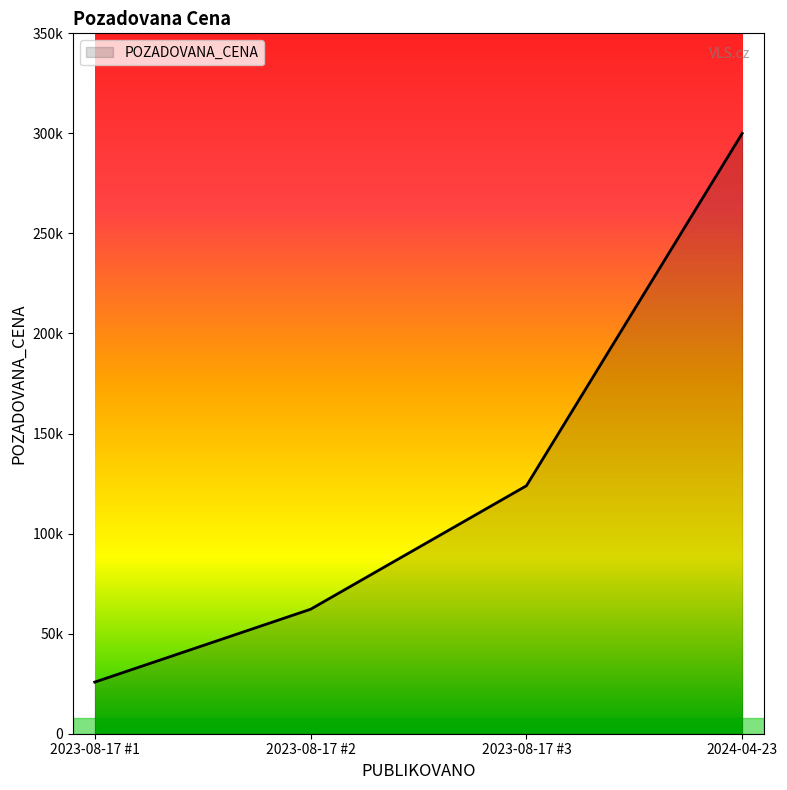

Rank the categories by value from lowest to highest.

2023-08-17 #1, 2023-08-17 #2, 2023-08-17 #3, 2024-04-23